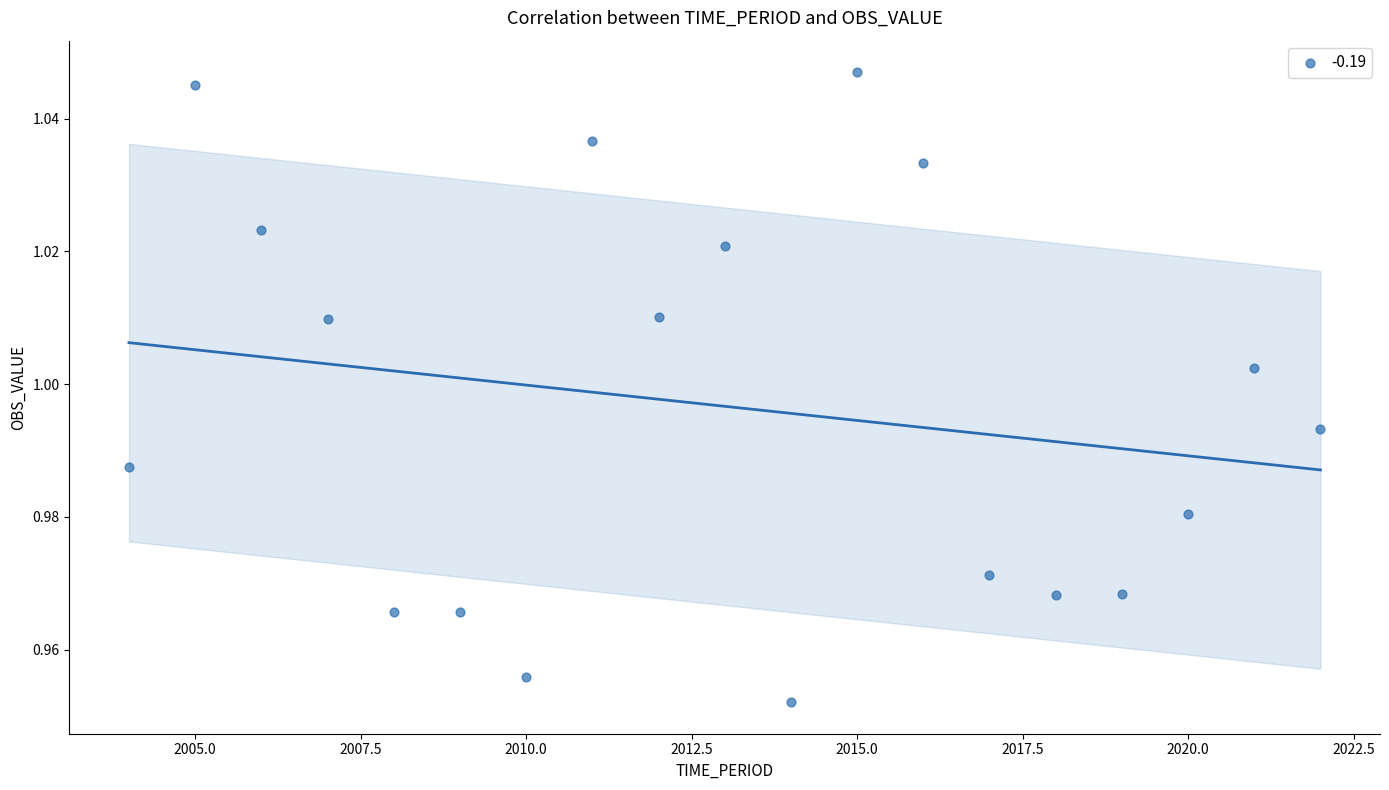

What is the range of X values (max minus min)?

18.0